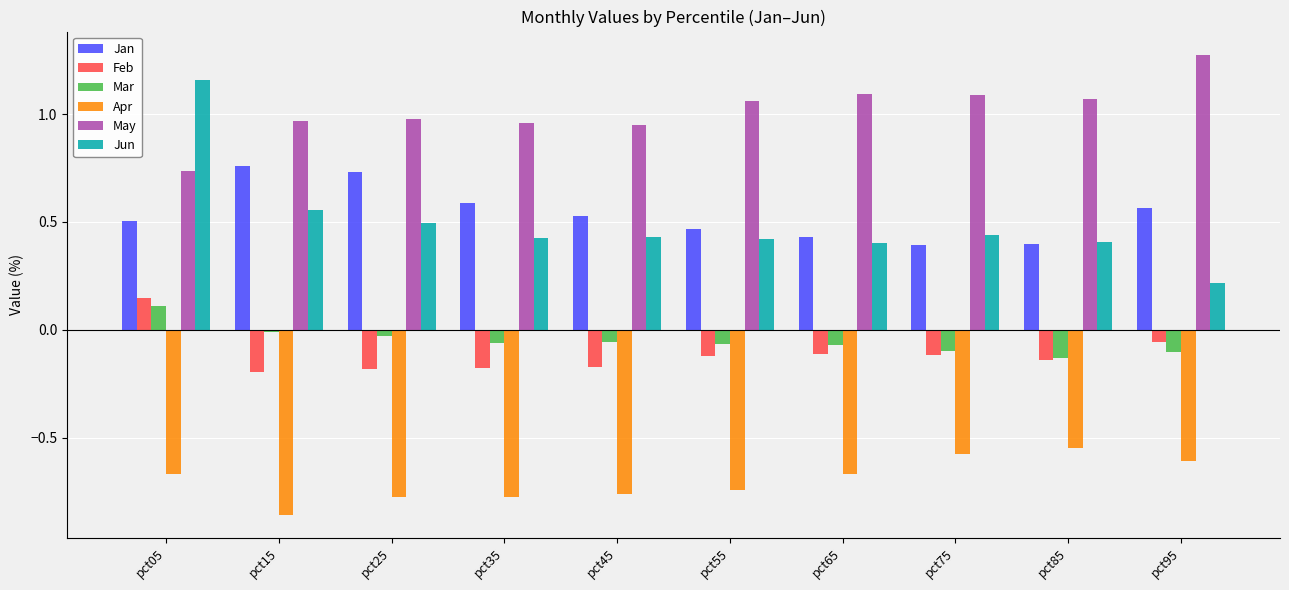

The Jan series shows 0.1 at pct75. True or false?

False